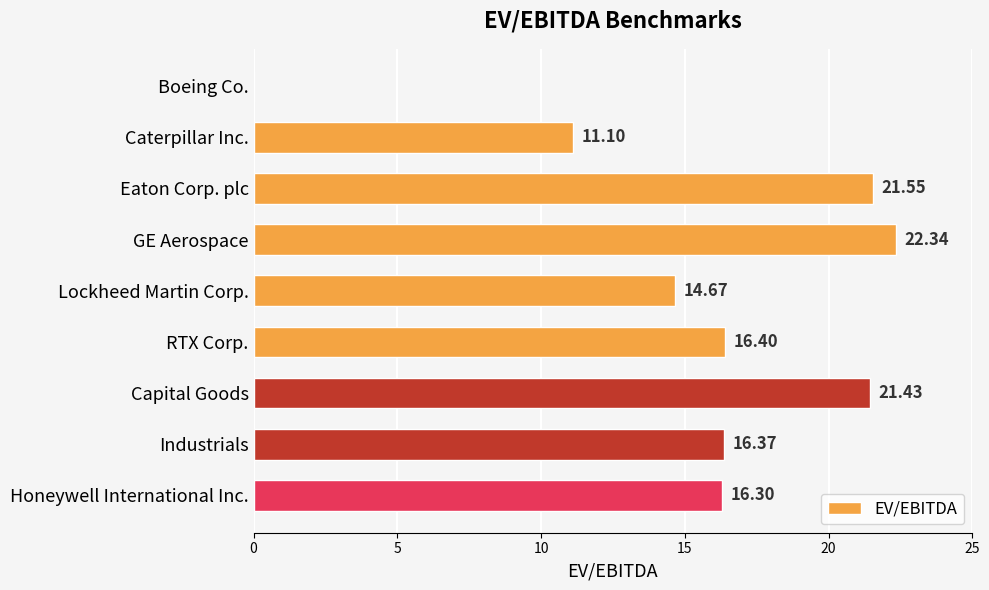

What is the sum of the values at Caterpillar Inc. and Boeing Co.?

11.1